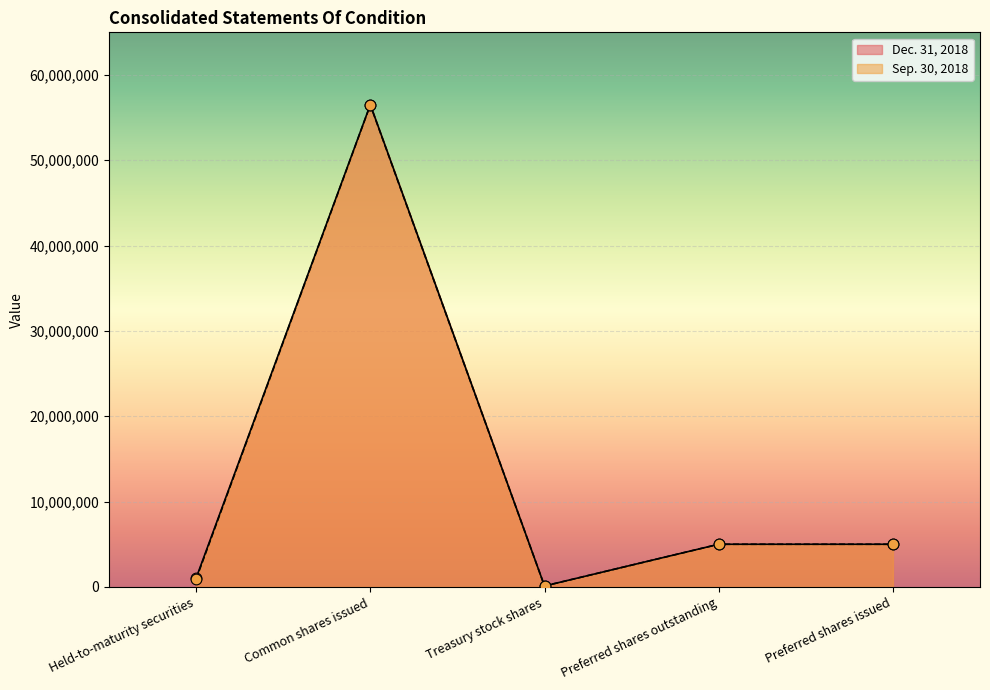

What are all the series names shown in the legend?

Dec. 31, 2018, Sep. 30, 2018